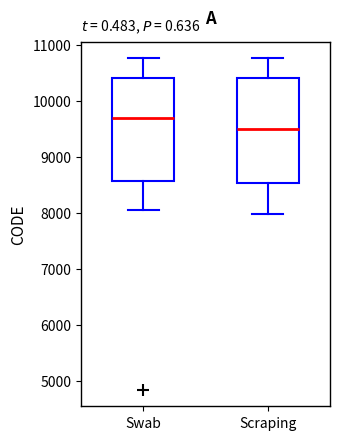

Reading left to right, transcribe this box plot: for each box, give where its median line is, the range the box spans, and where its two whiskers end, as read against the y-axis. The values are not printed on the chart, so give them approximately, as read against the axis.

Swab: median 9700, box 8600 to 10400, whiskers 8000 to 10800
Scraping: median 9500, box 8500 to 10400, whiskers 8000 to 10800